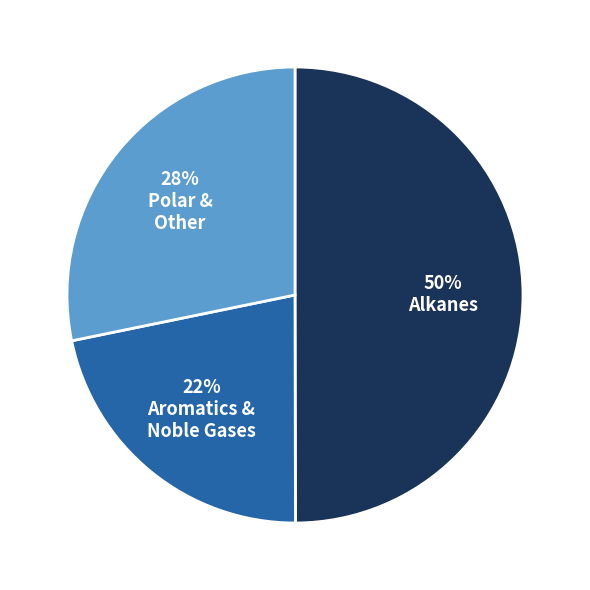

To the nearest percent, what is the average slice percentage?

33%